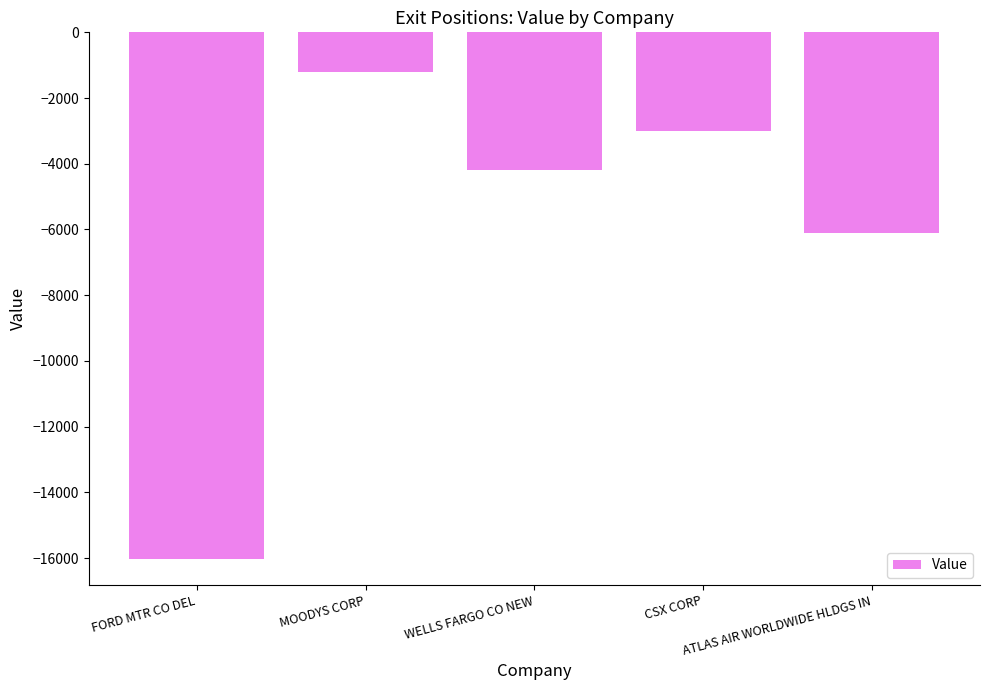

What is the greatest value displayed?

-1200